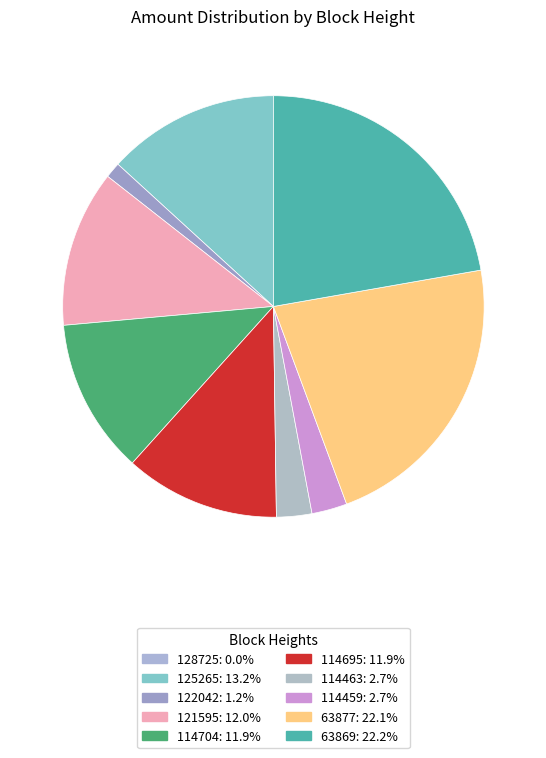

Is 114695 the majority of the pie?

No